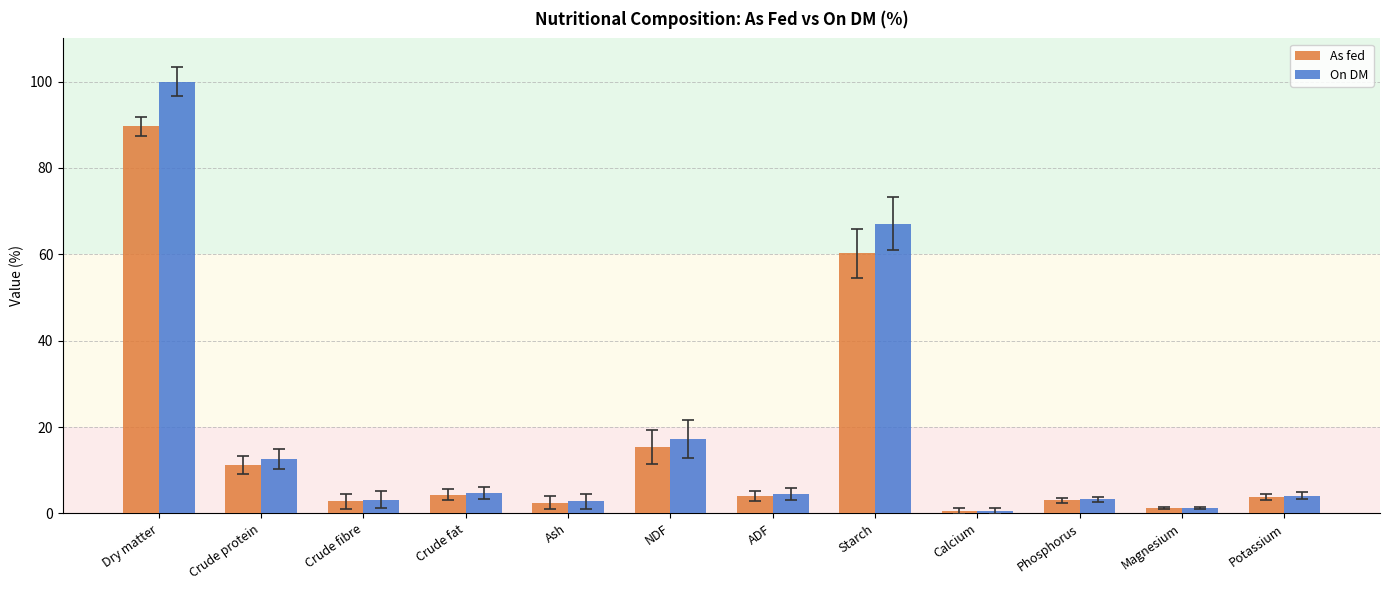

What is the average value of the As fed series?

16.5